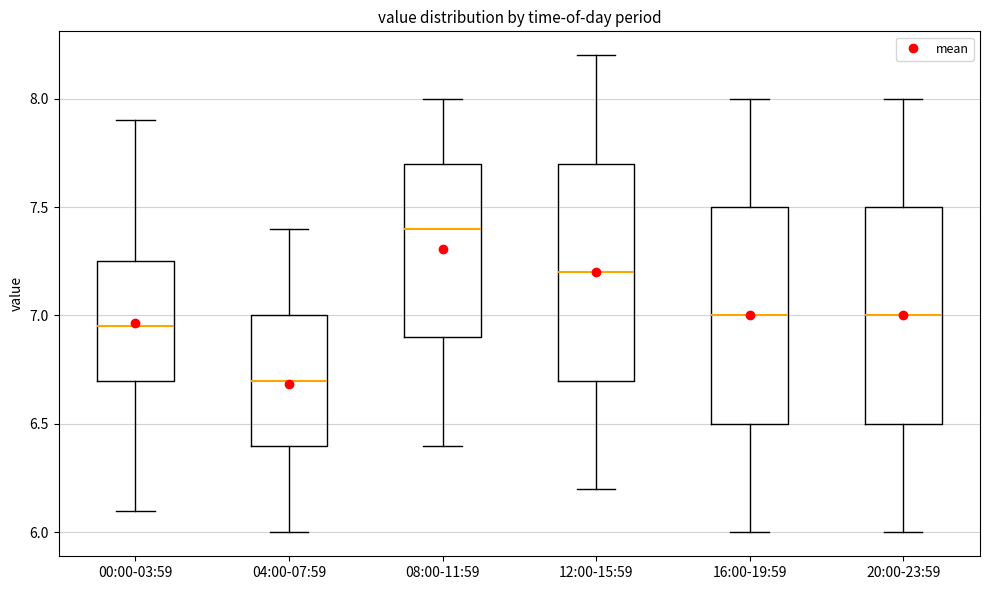

Reading left to right, transcribe this box plot: for each box, give where its median line is, the range the box spans, and where its two whiskers end, as read against the y-axis. The values are not printed on the chart, so give them approximately, as read against the axis.

00:00-03:59: median 6.95, box 6.70 to 7.25, whiskers 6.10 to 7.90
04:00-07:59: median 6.70, box 6.40 to 7.00, whiskers 6.00 to 7.40
08:00-11:59: median 7.40, box 6.90 to 7.70, whiskers 6.40 to 8.00
12:00-15:59: median 7.20, box 6.70 to 7.70, whiskers 6.20 to 8.20
16:00-19:59: median 7.00, box 6.50 to 7.50, whiskers 6.00 to 8.00
20:00-23:59: median 7.00, box 6.50 to 7.50, whiskers 6.00 to 8.00